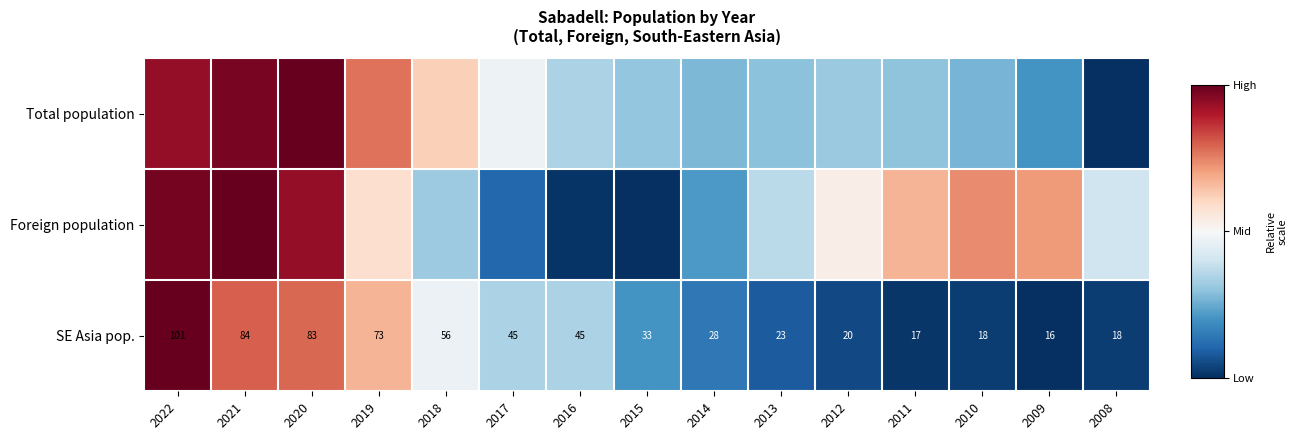

Between 2015 and 2010, which is larger?

2015